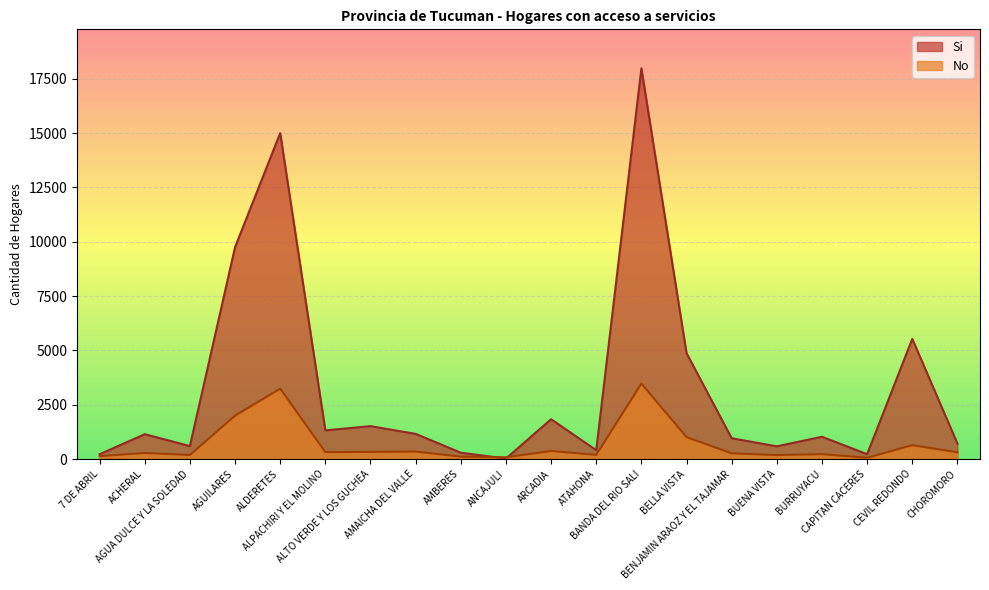

How many data points in No are above 311?

9